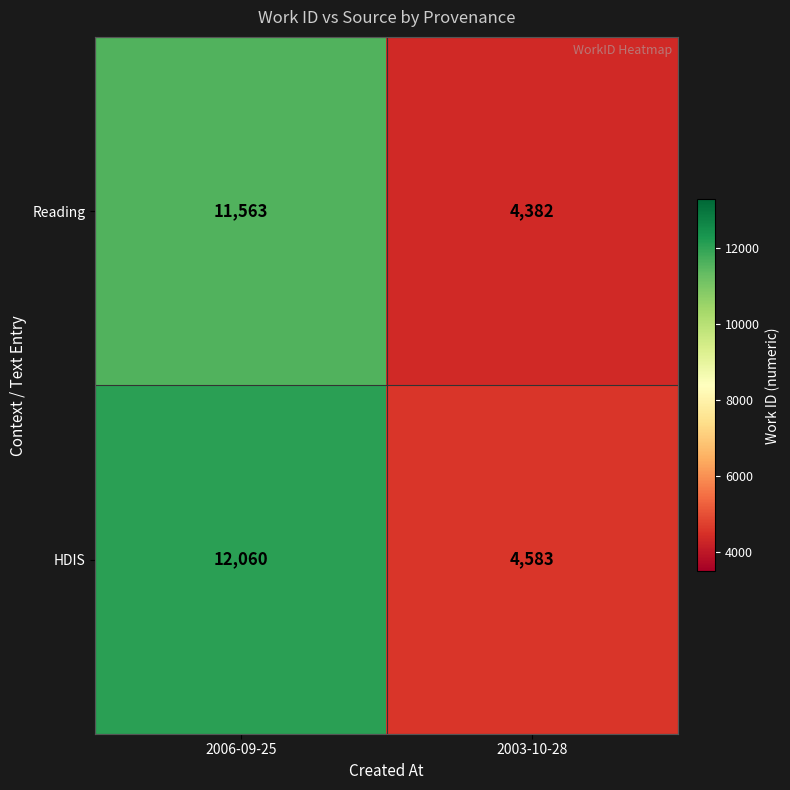

List the series in order of their overall mean, highest first.

HDIS, Reading